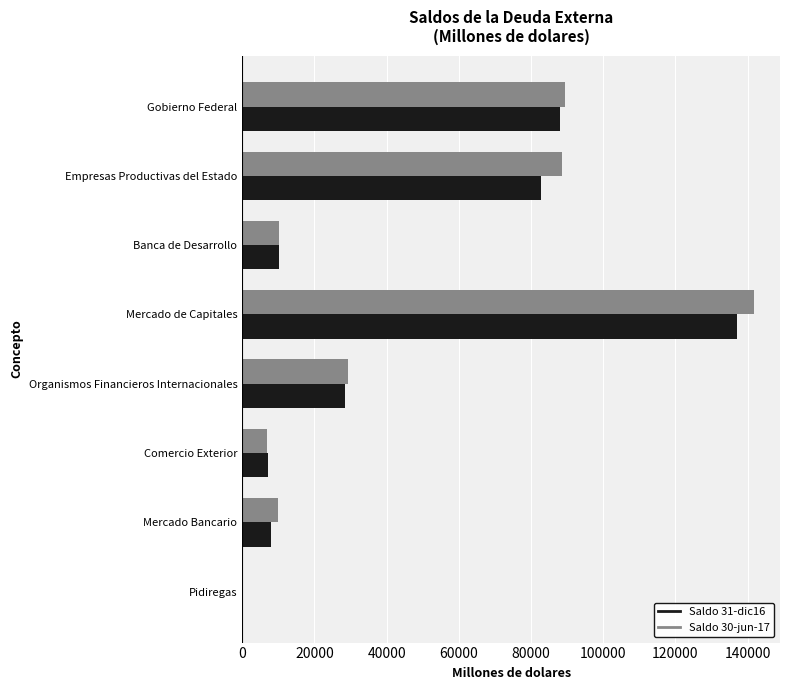

What is the sum of all Saldo 31-dic16 values?

361972.0